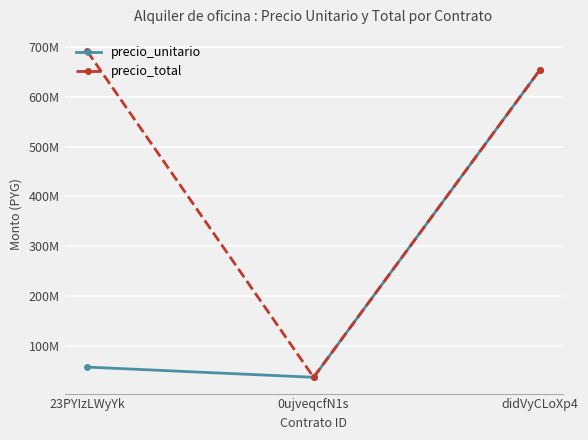

What is the average value of the precio_total series?

460900000